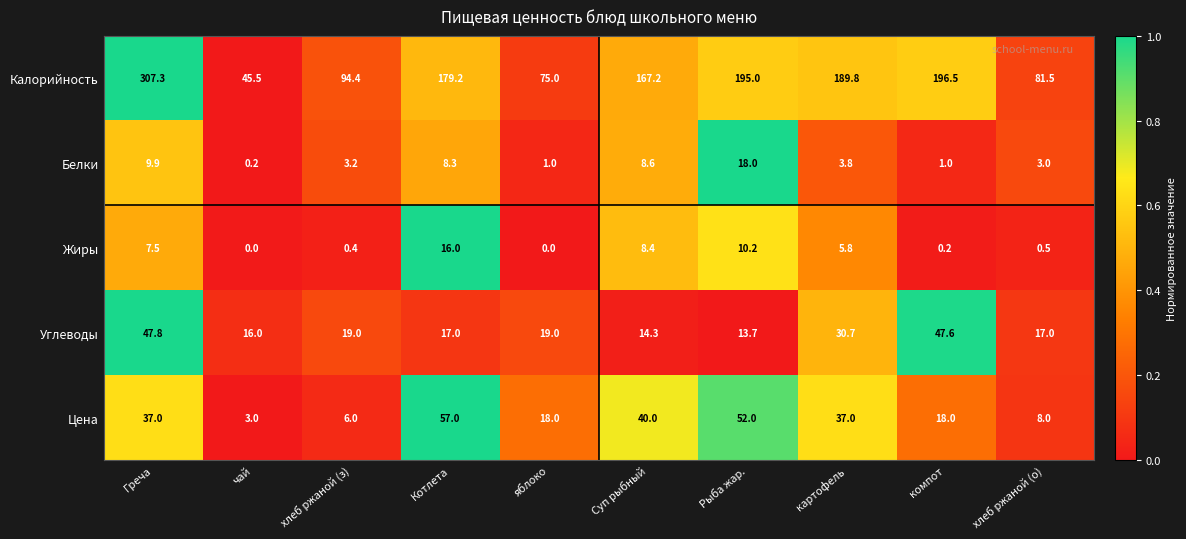

What is the sum of all Цена values?

276.0